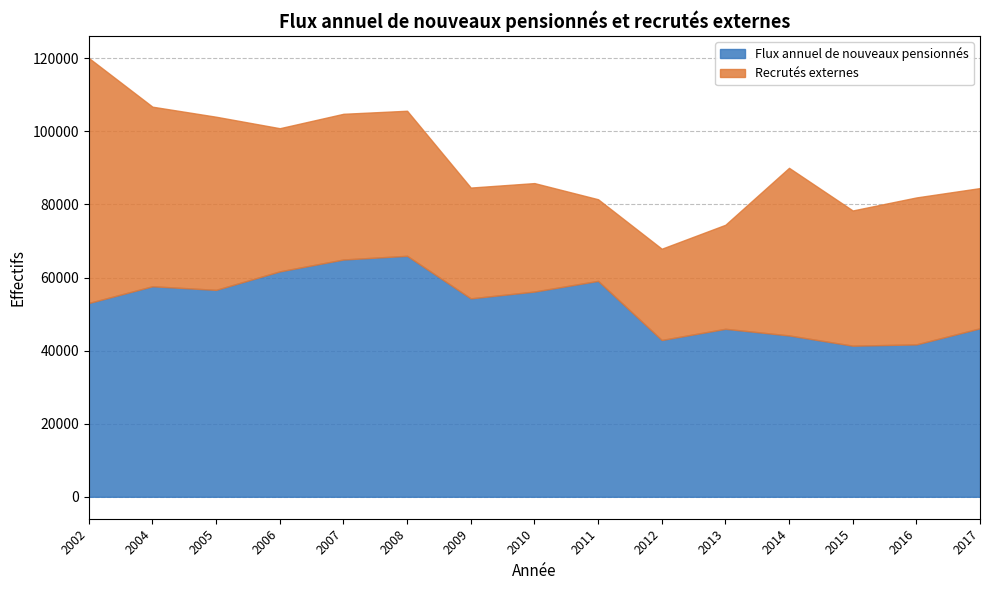

Between 2004 and 2014, which series saw the biggest shift?

Flux annuel de nouveaux pensionnés